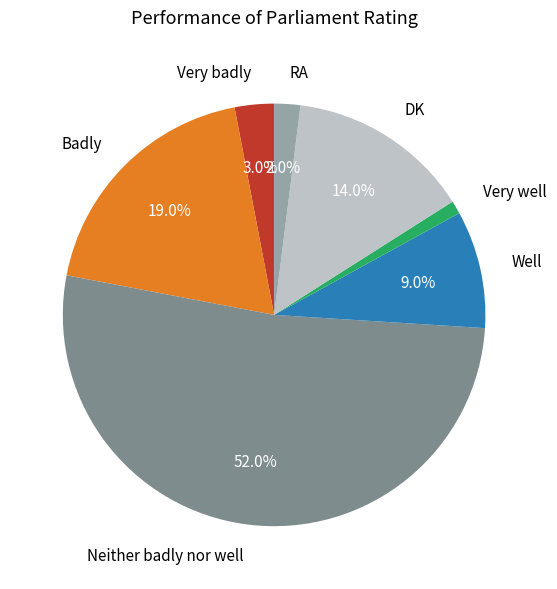

Approximately how many times larger is the value at RA compared to DK?

0.1